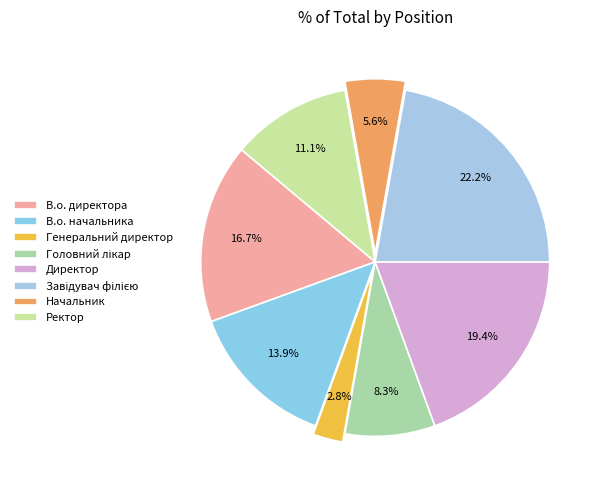

What is the largest slice in the pie chart?

Завідувач філією